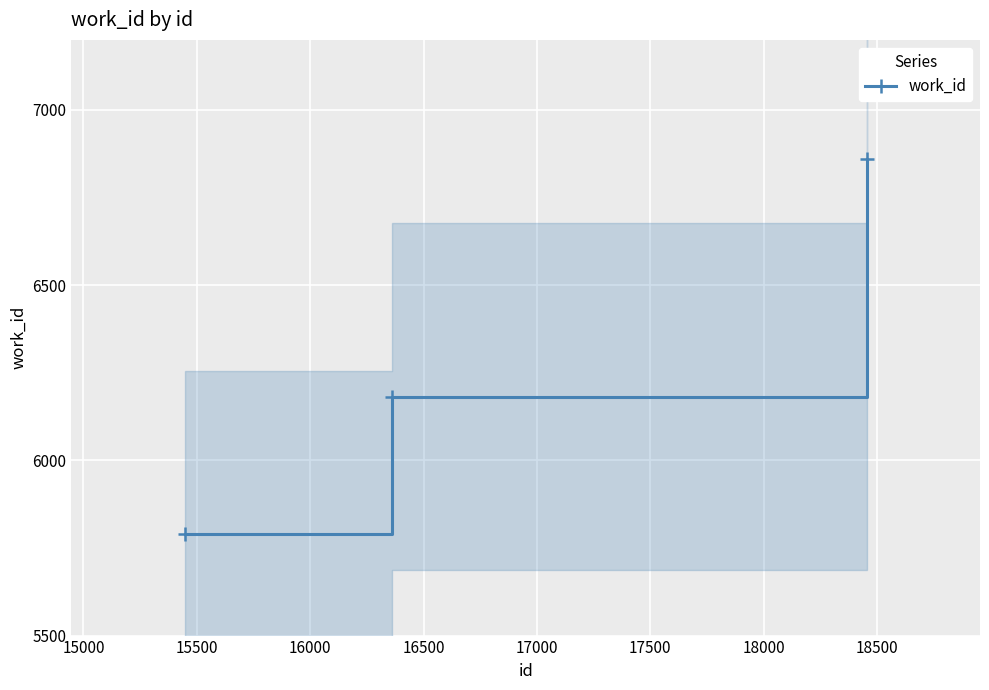

What is the average value?

6277